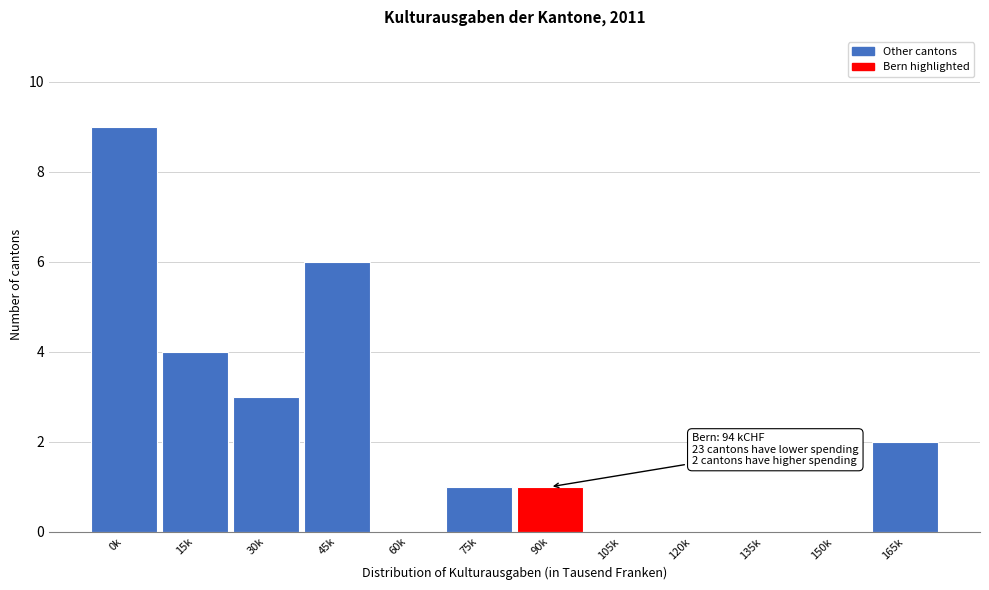

Reading right to left, list all the values displayed in this chart.

165k=2	150k=0	135k=0	120k=0	105k=0	90k=1	75k=1	60k=0	45k=6	30k=3	15k=4	0k=9